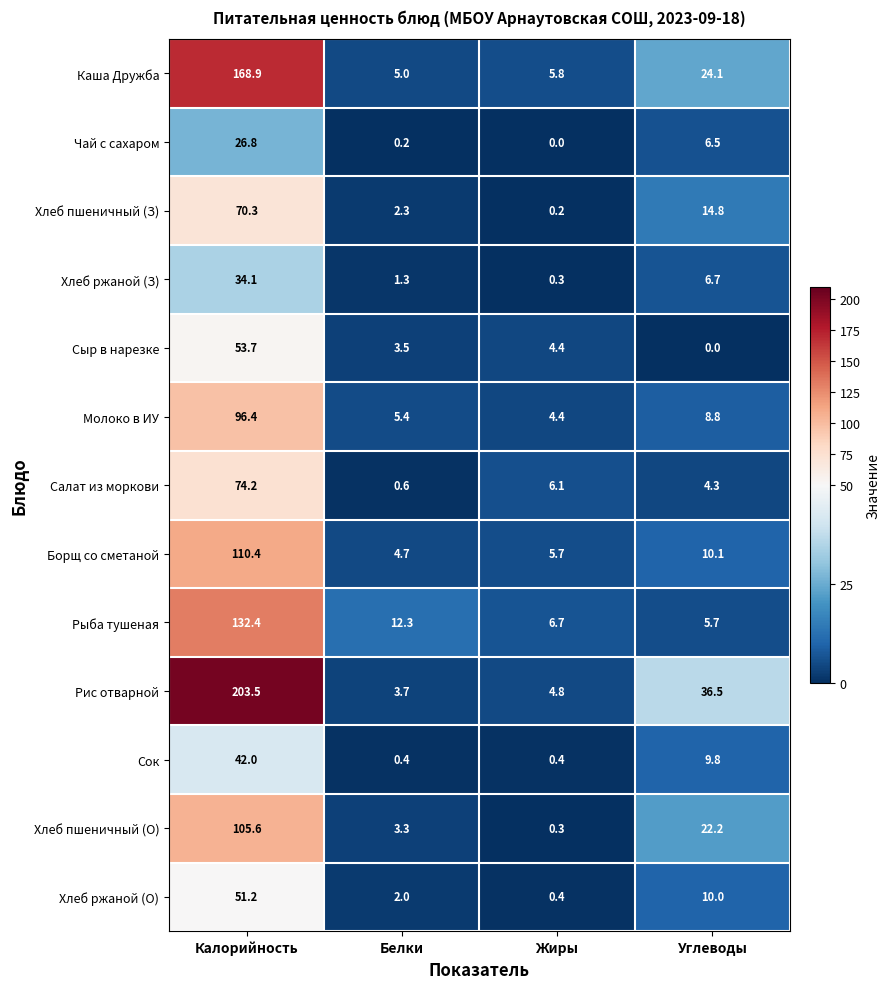

What is the difference between the highest and lowest values at Белки?

12.1